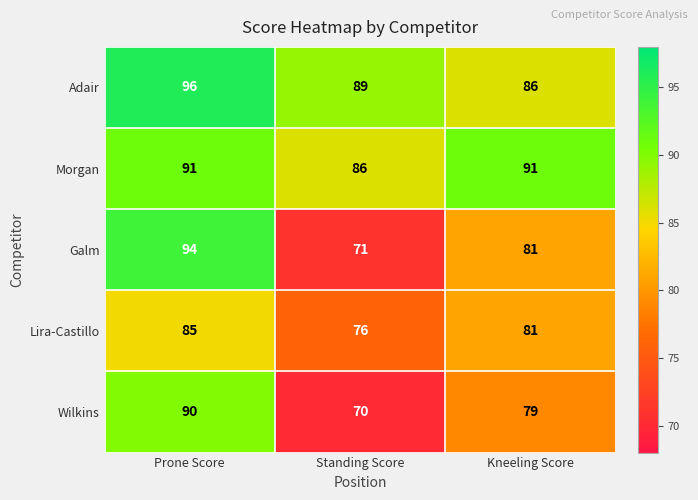

What is the greatest value displayed?

96